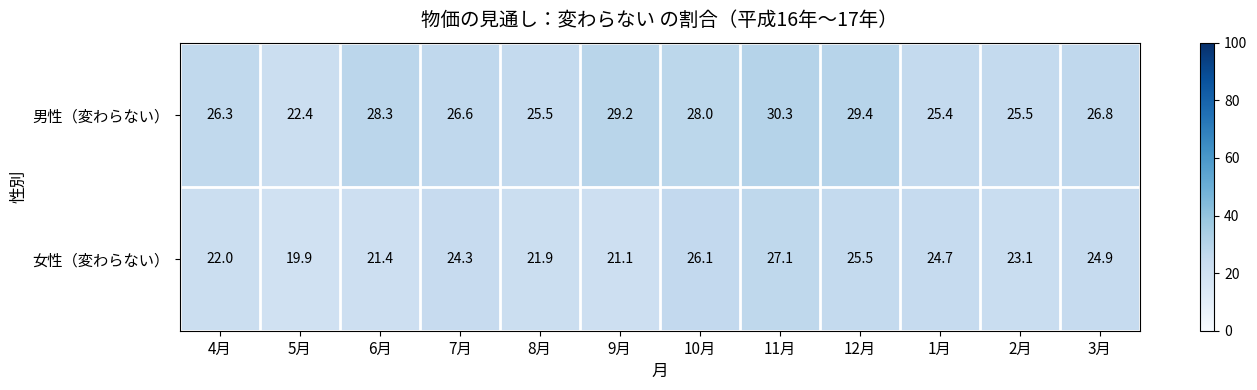

How many values in the 男性（変わらない） series are below 26?

4